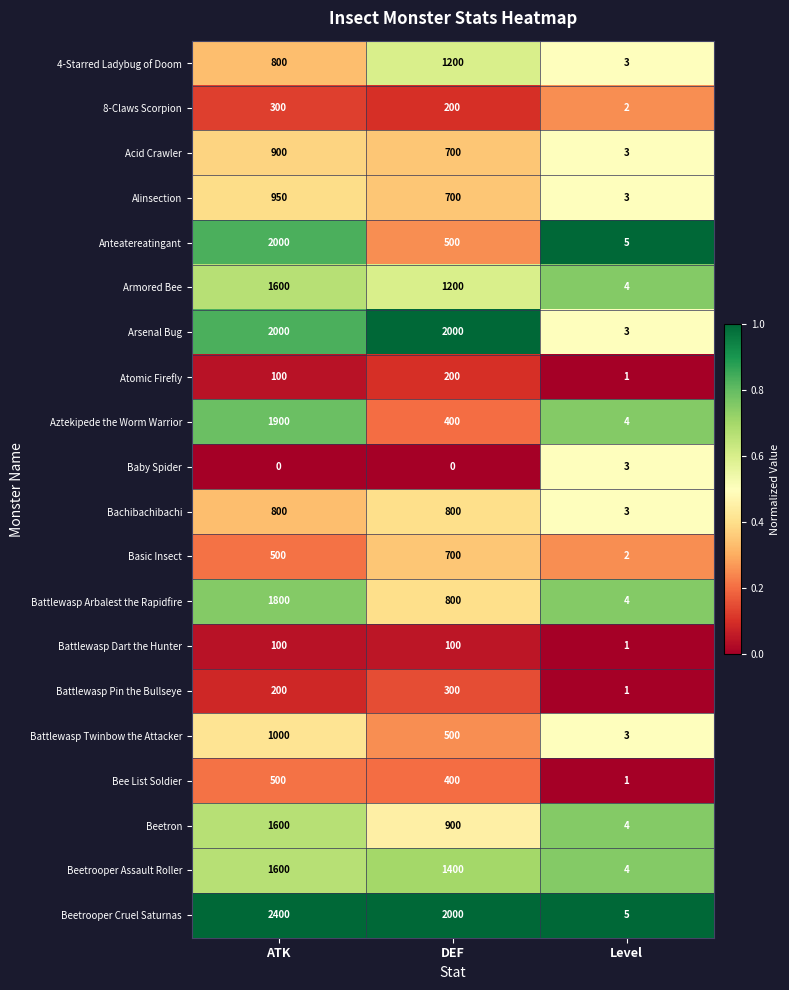

The value of Battlewasp Twinbow the Attacker at DEF is 500. True or false?

True